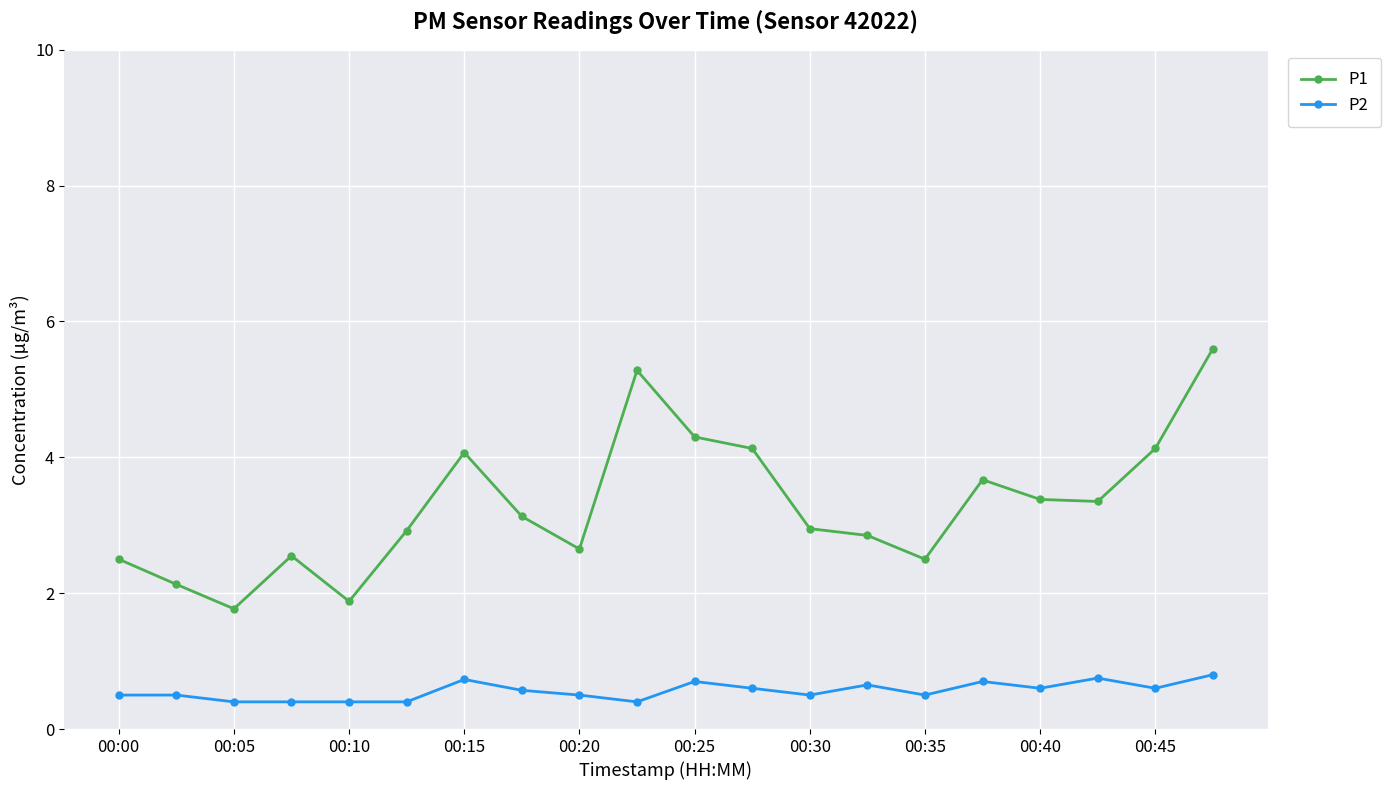

Which series has the largest total across all categories?

P1